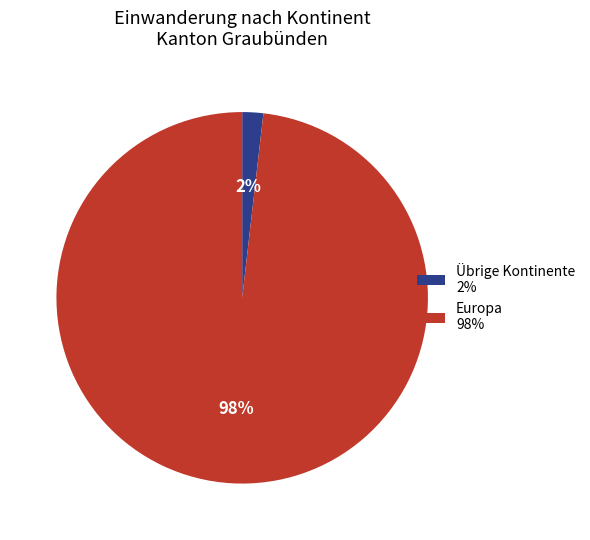

To the nearest percent, what is the difference between the largest and smallest slice percentages?

96%